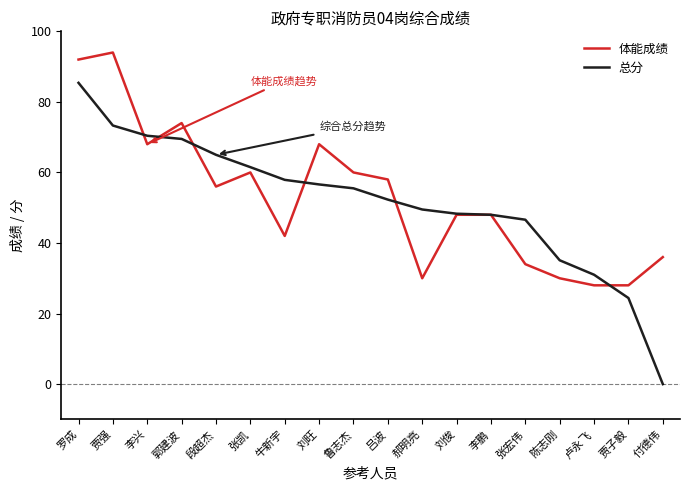

What position from the left is 郭建波?

4